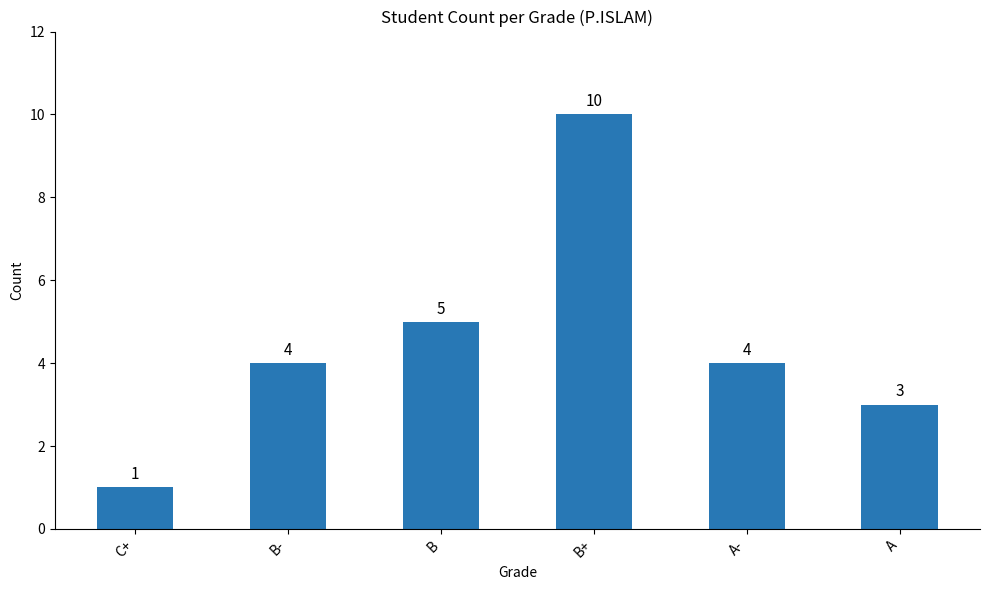

What is the difference between the maximum and minimum values?

9